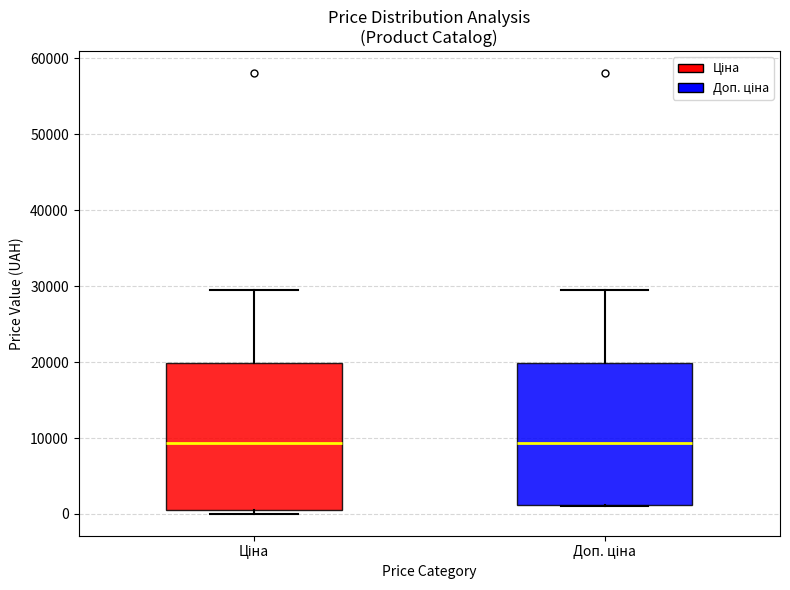

Reading left to right, transcribe this box plot: for each box, give where its median line is, the range the box spans, and where its two whiskers end, as read against the y-axis. The values are not printed on the chart, so give them approximately, as read against the axis.

Ціна: median 9000, box 1000 to 20000, whiskers 0 to 30000
Доп. ціна: median 9000, box 1000 to 20000, whiskers 1000 to 30000